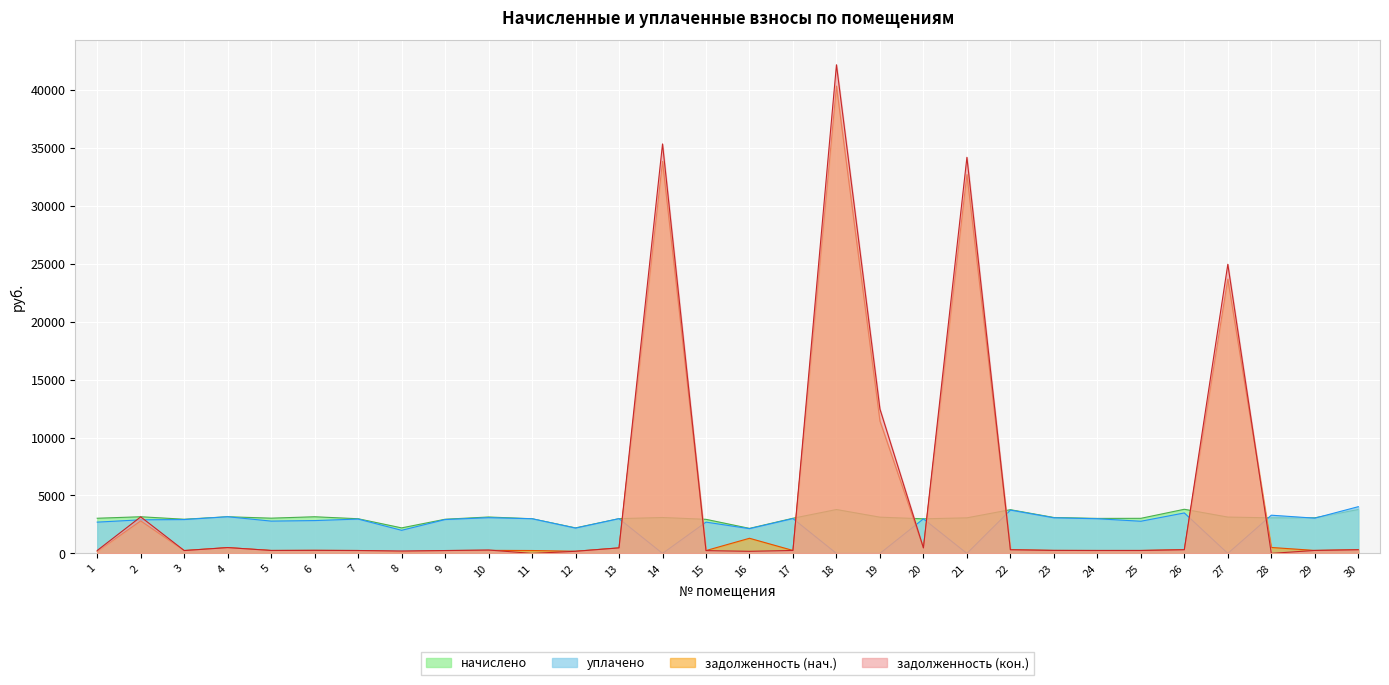

What are all the series names shown in the legend?

начислено, уплачено, задолженность (нач.), задолженность (кон.)